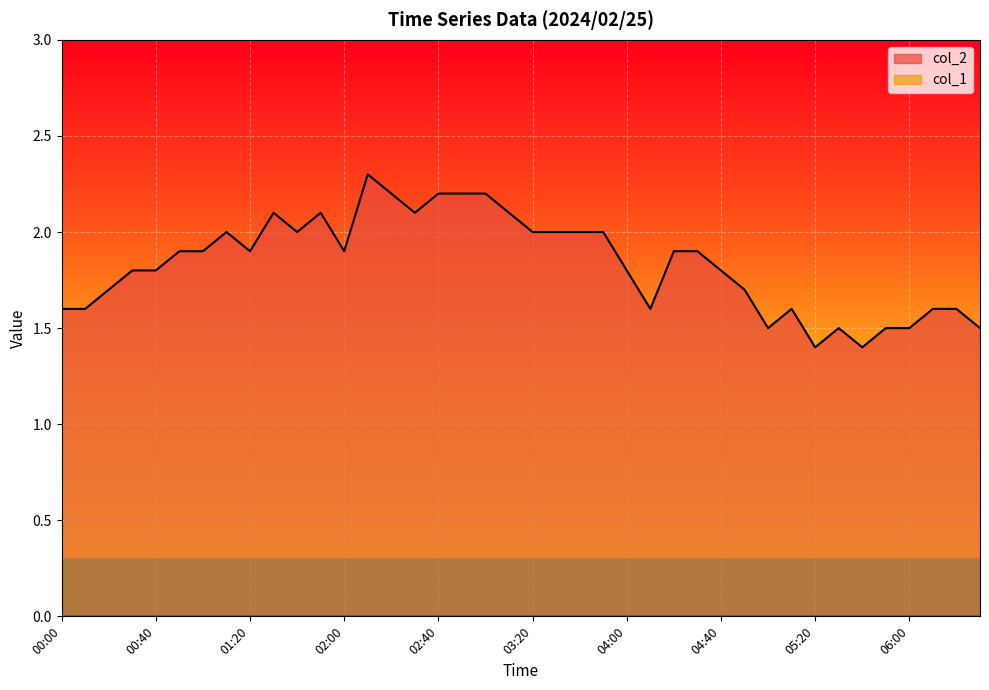

What is the label of the 17th point from the right?

03:50